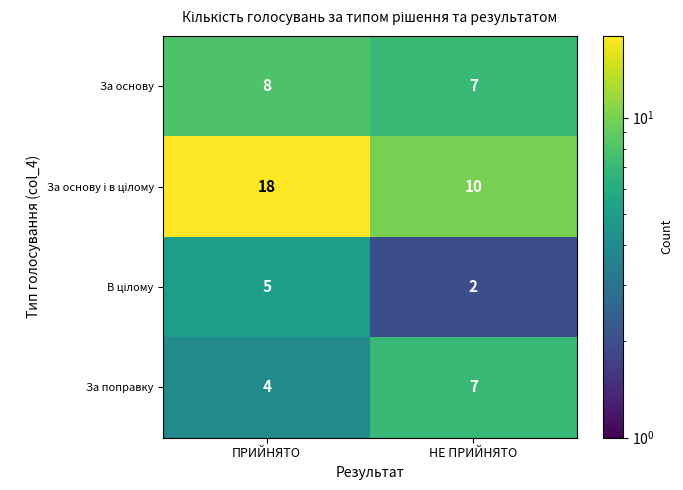

What is the difference between the highest and lowest values at НЕ ПРИЙНЯТО?

8